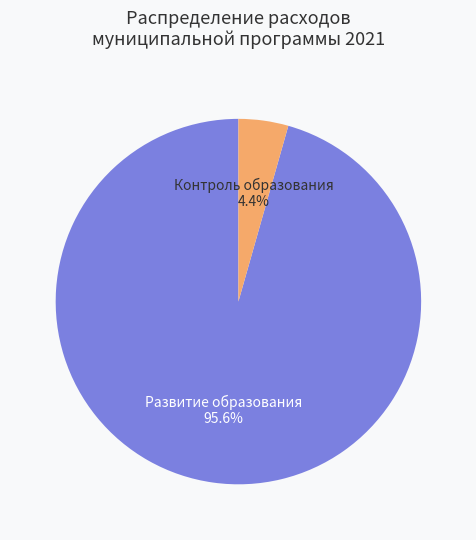

Which category accounts for the majority?

Развитие образования